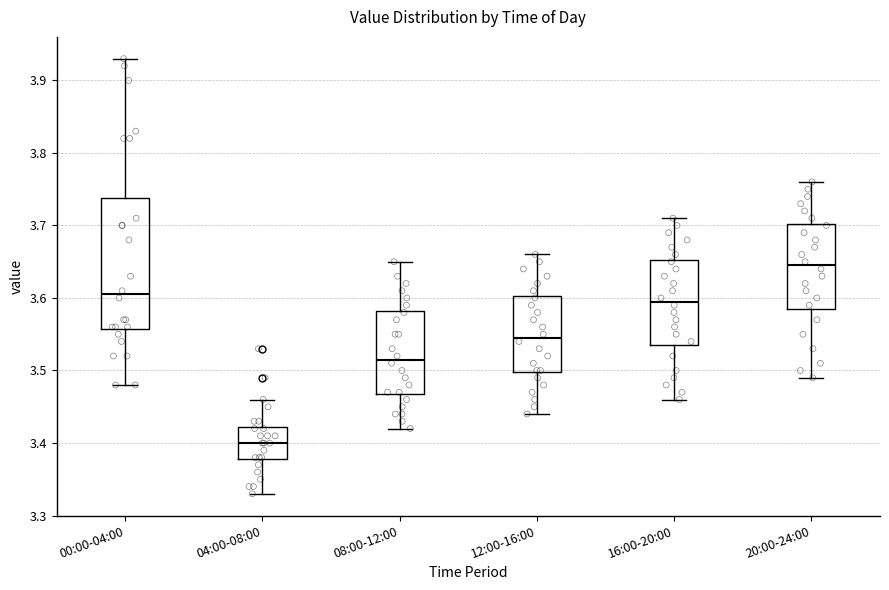

Reading left to right, transcribe this box plot: for each box, give where its median line is, the range the box spans, and where its two whiskers end, as read against the y-axis. The values are not printed on the chart, so give them approximately, as read against the axis.

00:00-04:00: median 3.61, box 3.56 to 3.74, whiskers 3.48 to 3.93
04:00-08:00: median 3.40, box 3.38 to 3.42, whiskers 3.33 to 3.46
08:00-12:00: median 3.52, box 3.47 to 3.58, whiskers 3.42 to 3.65
12:00-16:00: median 3.55, box 3.50 to 3.60, whiskers 3.44 to 3.66
16:00-20:00: median 3.60, box 3.54 to 3.65, whiskers 3.46 to 3.71
20:00-24:00: median 3.65, box 3.59 to 3.70, whiskers 3.49 to 3.76